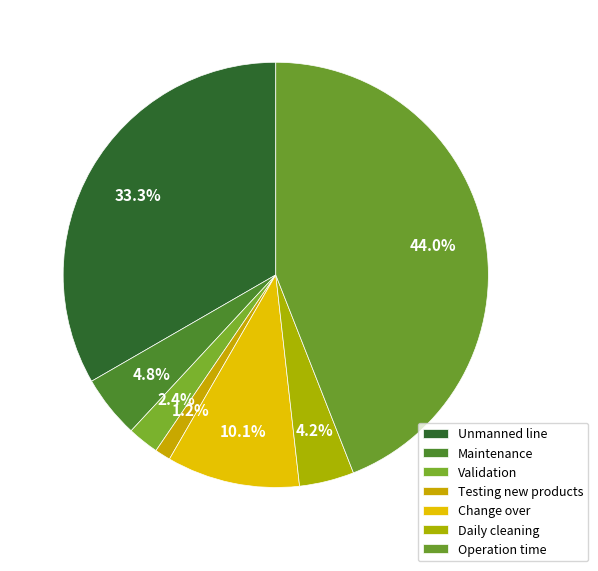

Count the number of slices in the pie.

7